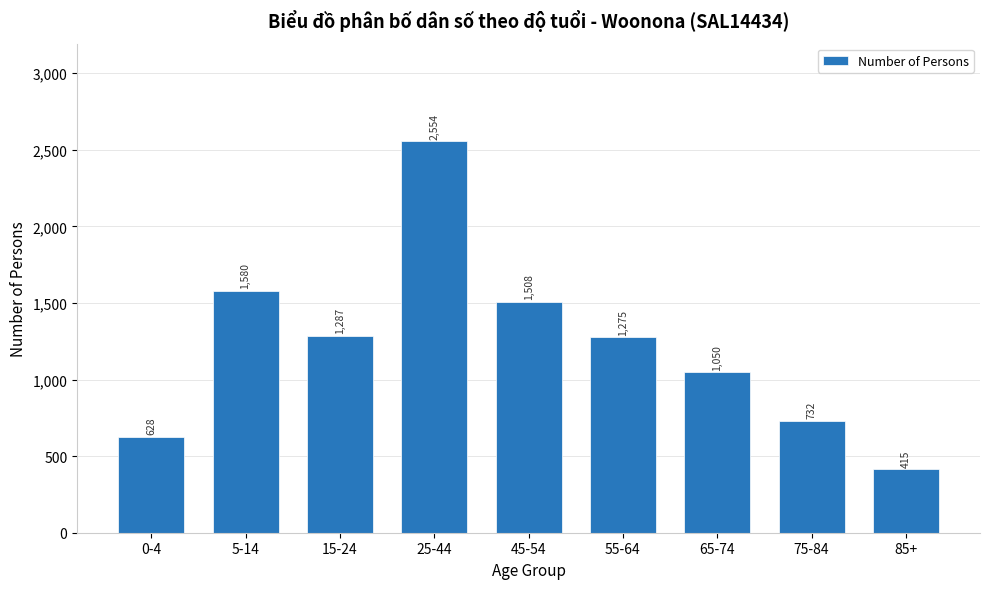

Reading right to left, what are all the values shown in this chart?

415	732	1050	1275	1508	2554	1287	1580	628